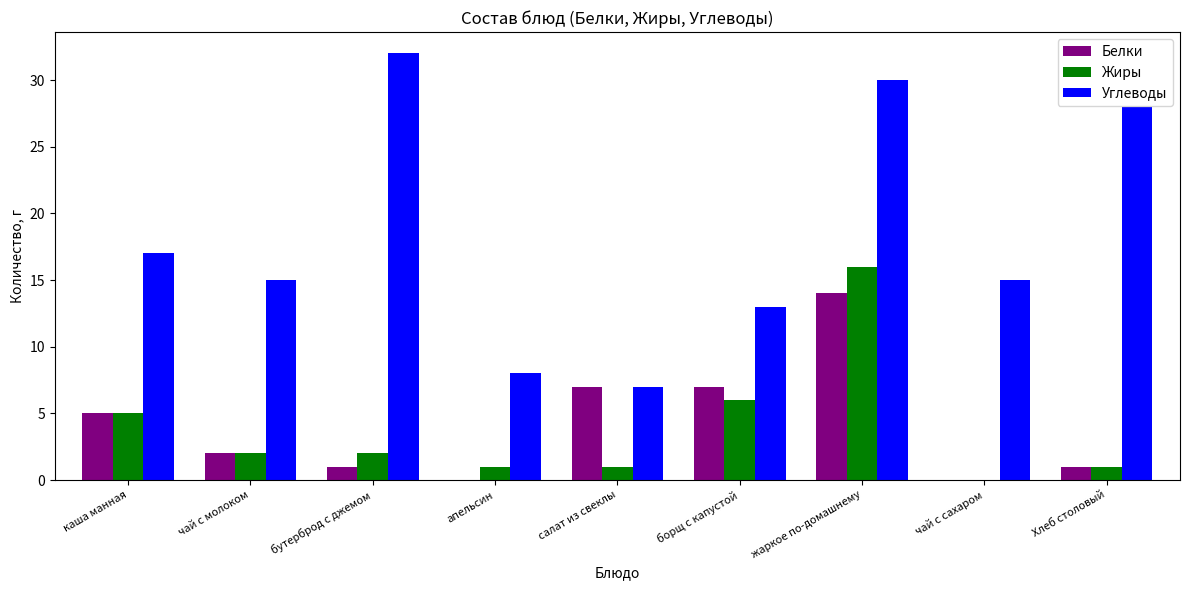

How many positive values does the Жиры series have?

8